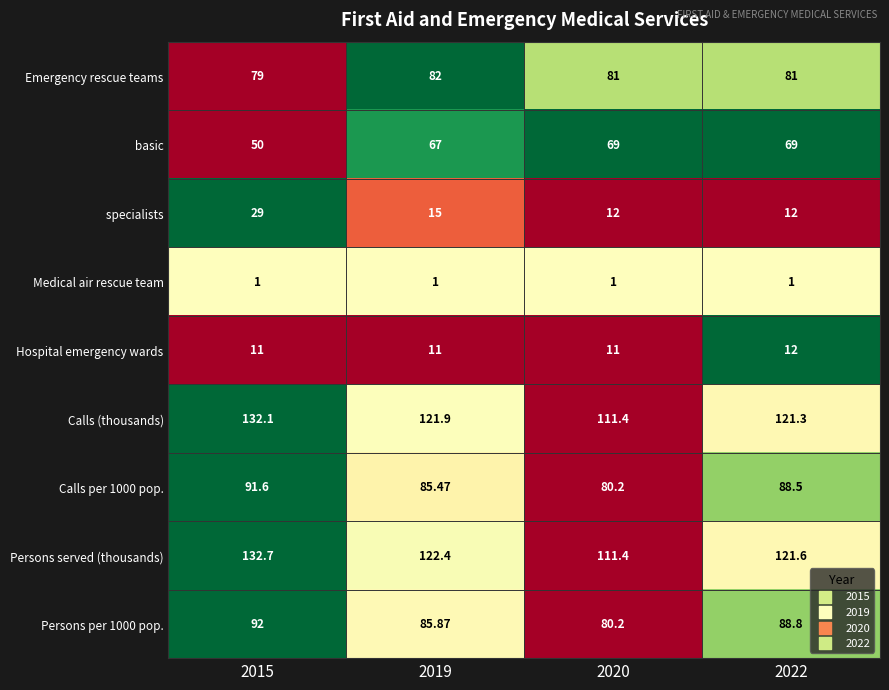

How many series are shown in this chart?

9